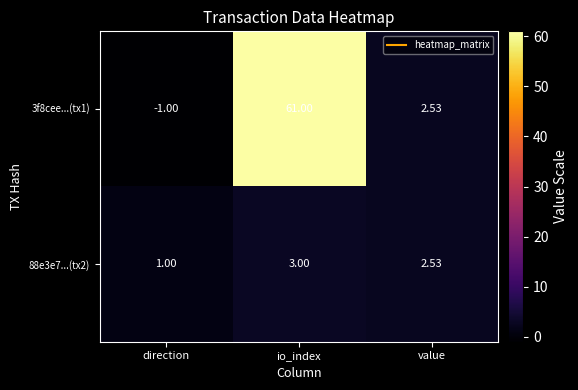

At which label does 88e3e7...(tx2) reach its minimum?

direction